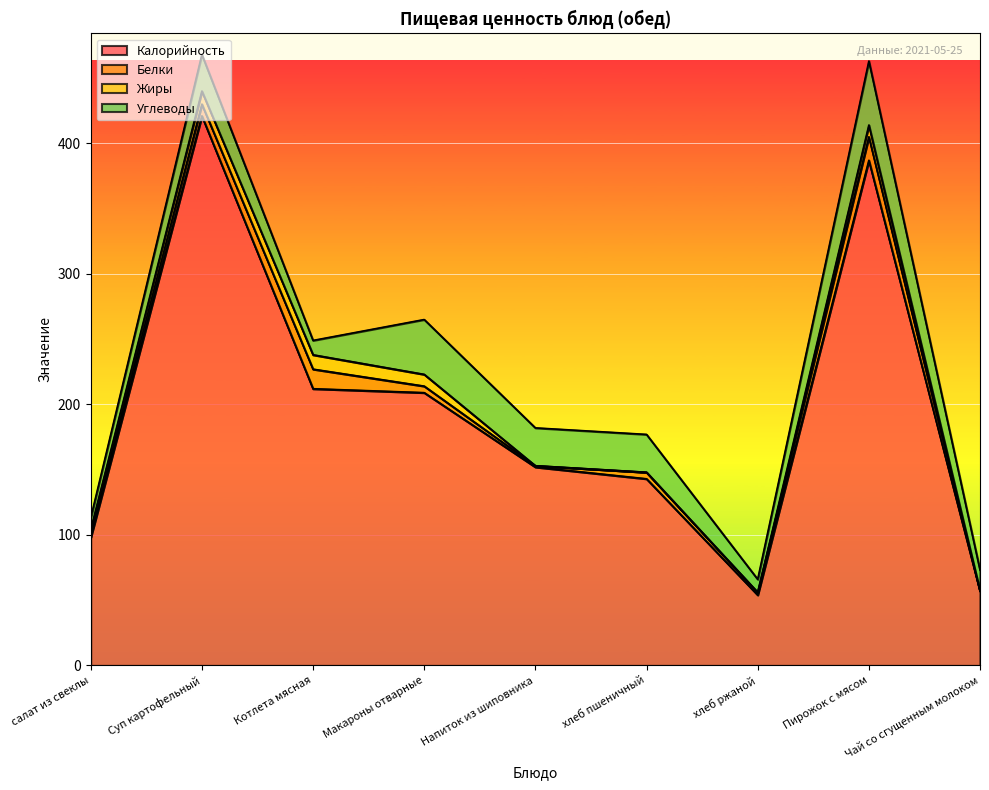

True or false: Жиры and Углеводы intersect in this chart.

False